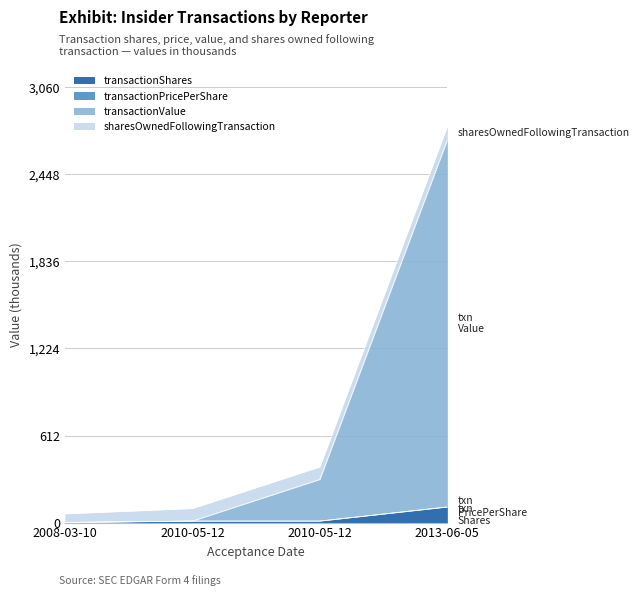

Rank the categories by transactionValue value from lowest to highest.

2008-03-10, 2010-05-12, 2010-05-12, 2013-06-05